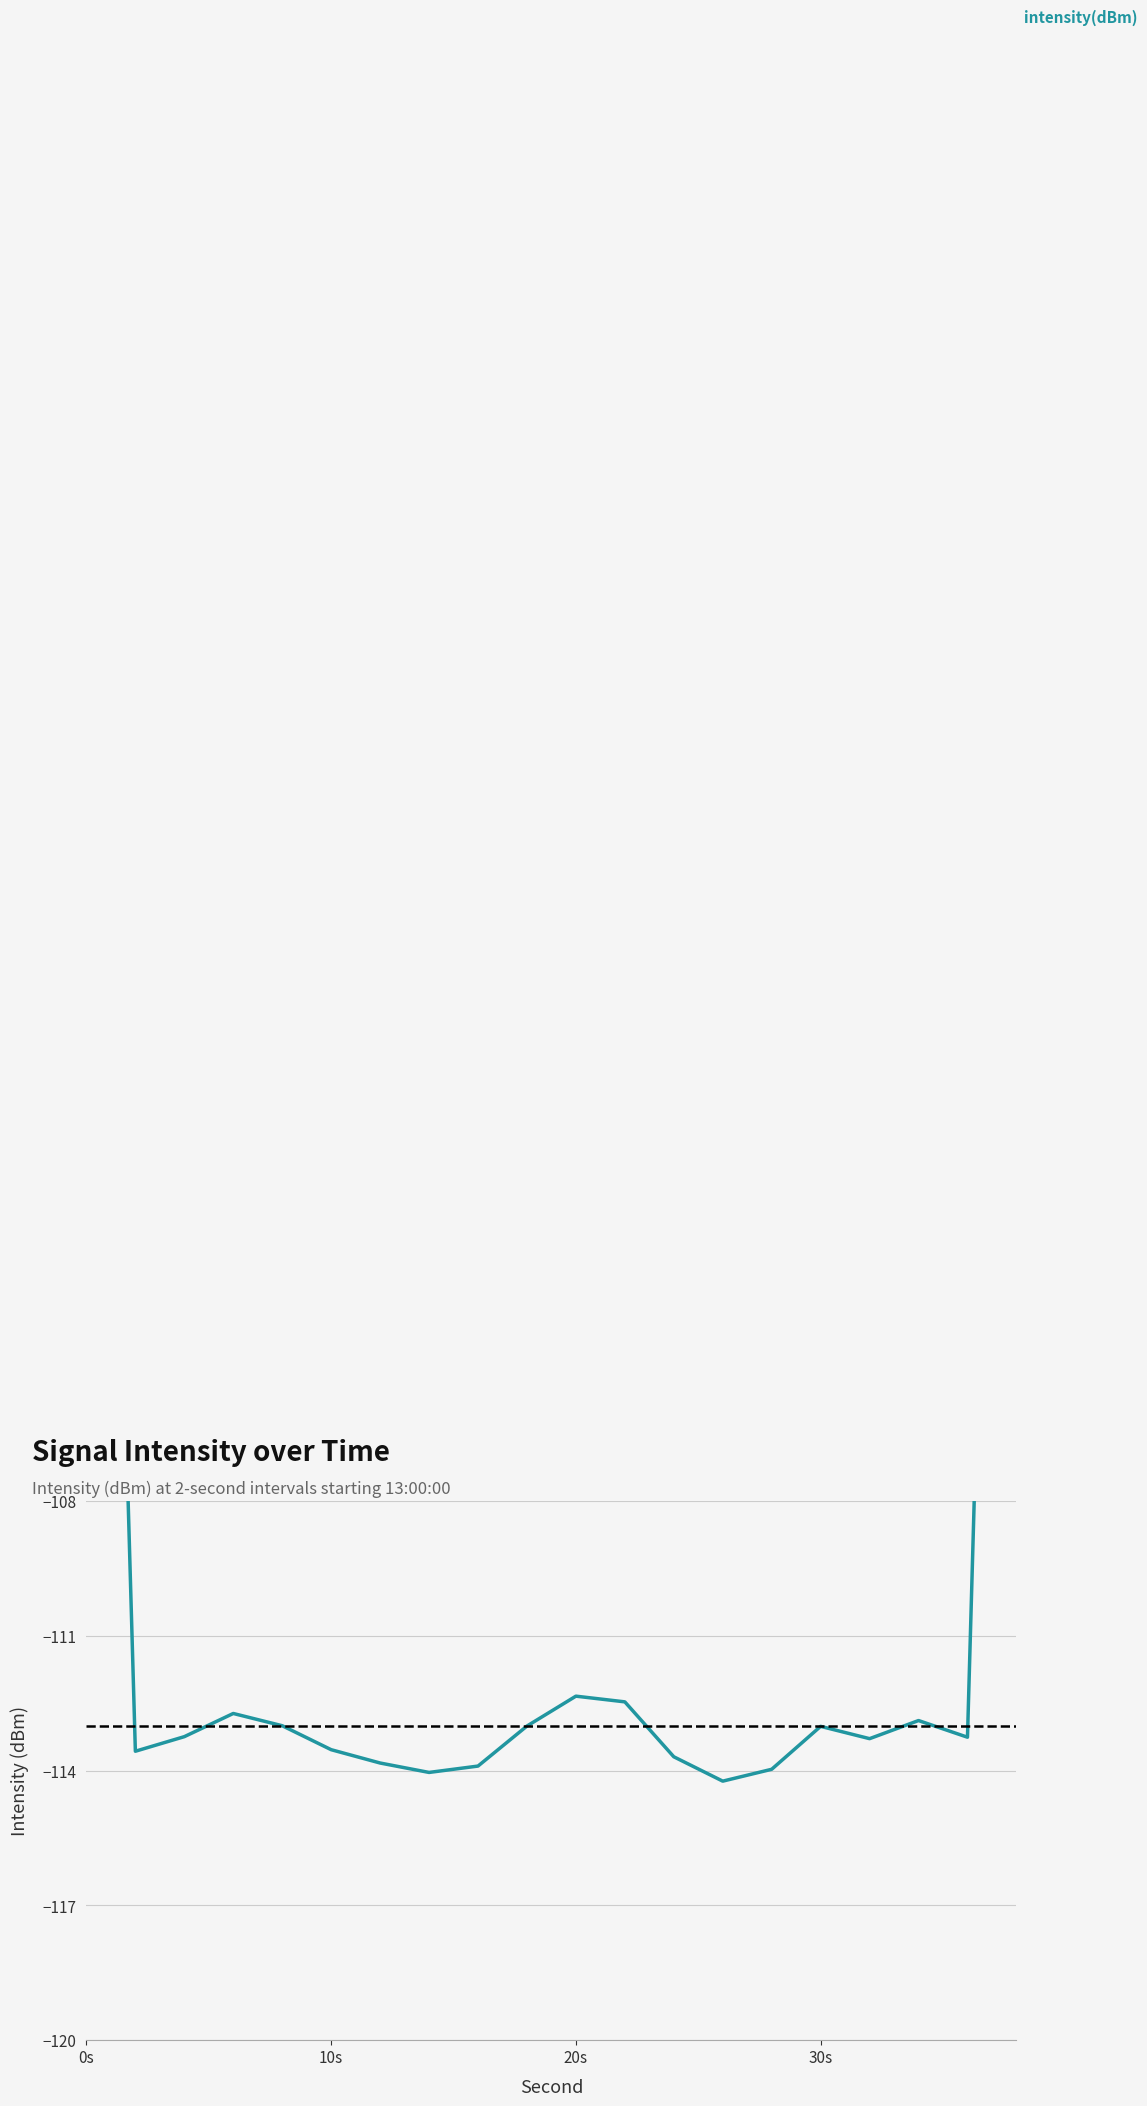

What is the average value?

-109.5